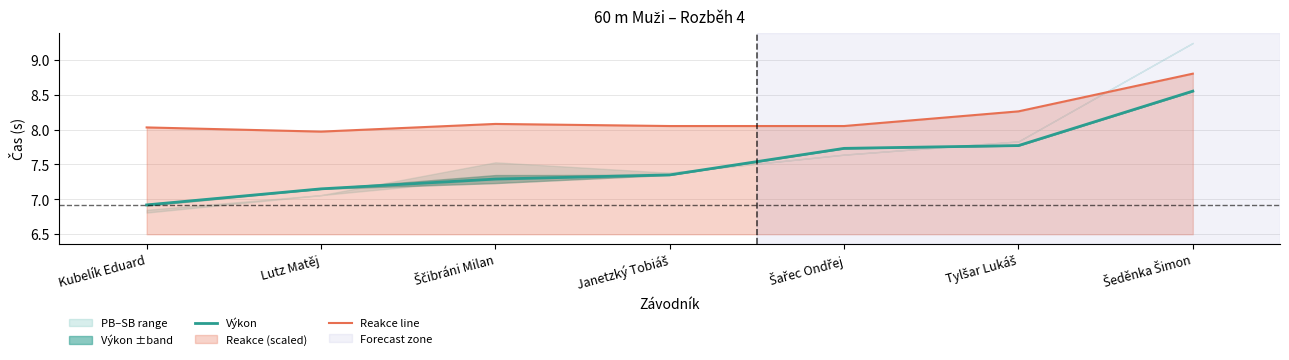

Which category has the highest value in the Výkon series?

Šeděnka Šimon